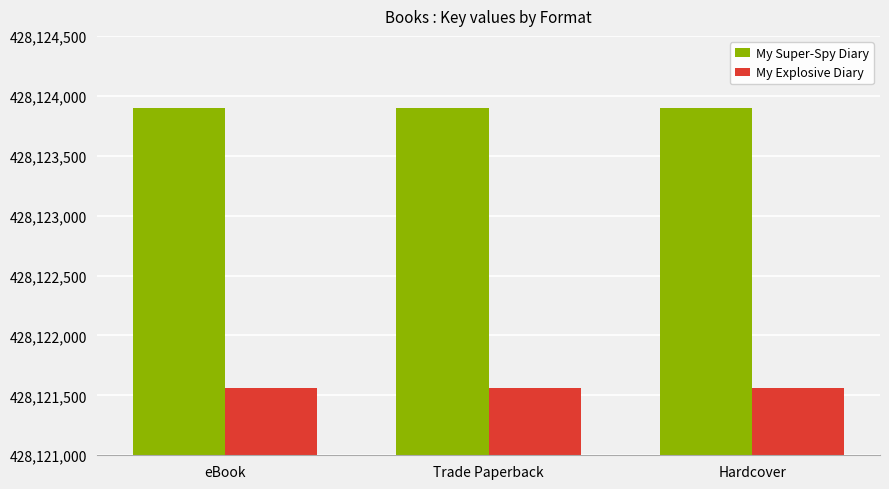

What is the minimum value shown in the chart?

428121563